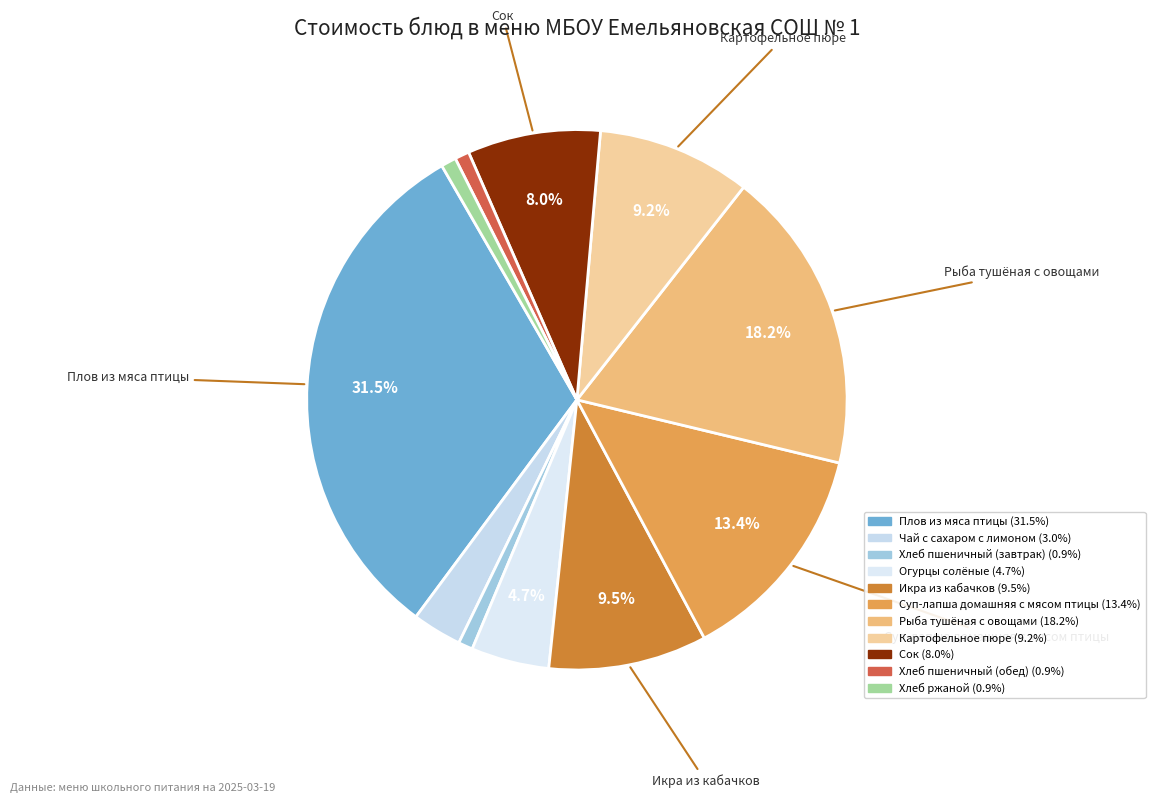

What is the total percentage of Картофельное пюре and Суп-лапша домашняя с мясом птицы?

22.6%